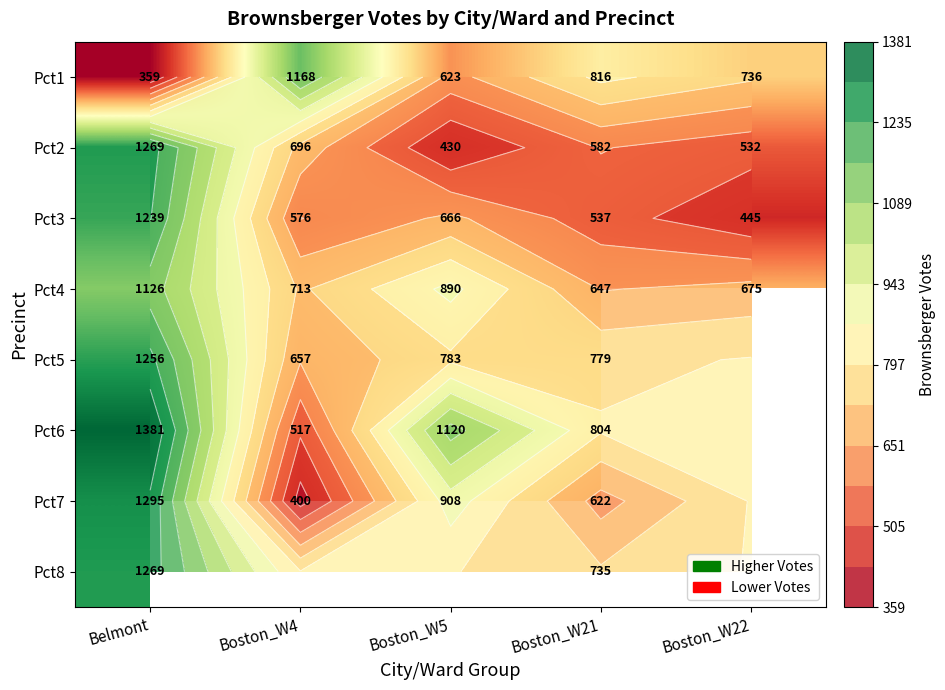

What value does the Pct4 series have at Boston_W22?

675.0